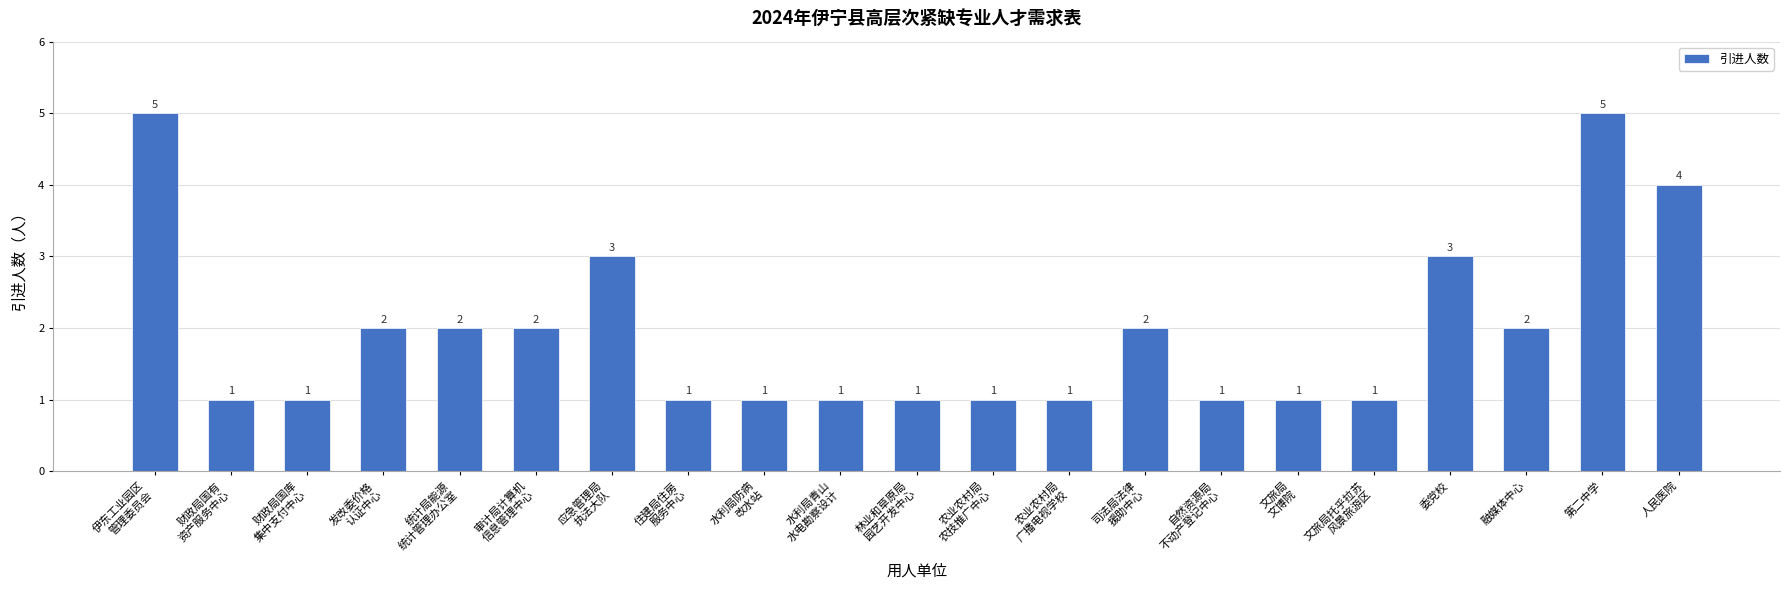

What is the ratio of the value at 农业农村局
广播电视学校 to the value at 水利局青山
水电勘察设计?

1.0